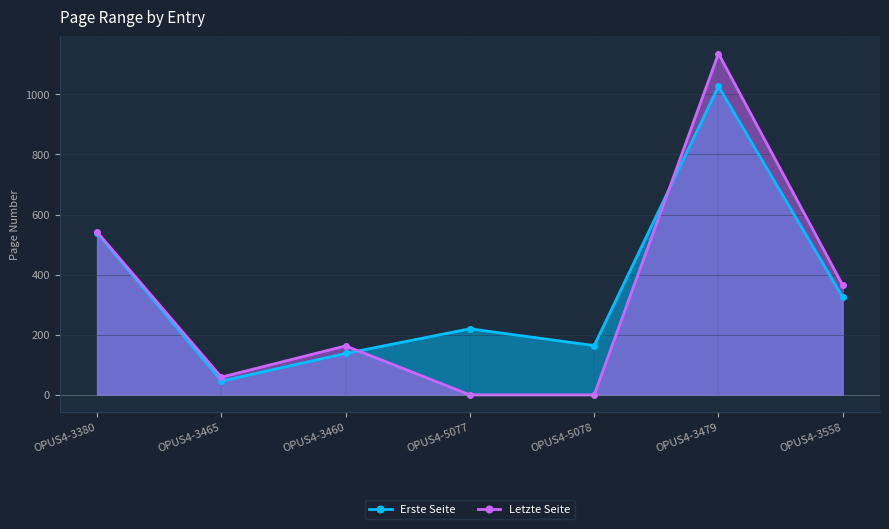

At OPUS4-3460, list the series in order from largest to smallest.

Letzte Seite, Erste Seite